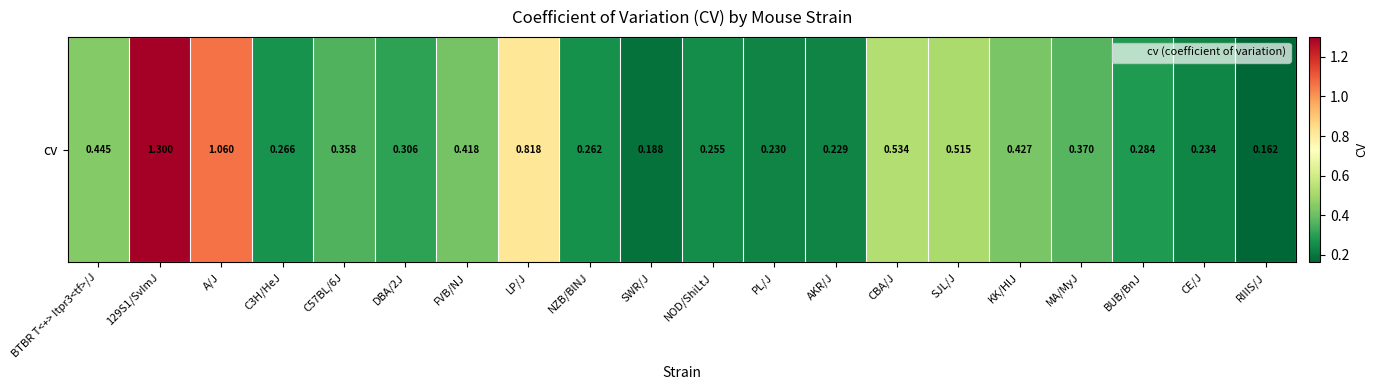

Reading right to left, list all the values displayed in this chart.

0.2	0.2	0.3	0.4	0.4	0.5	0.5	0.2	0.2	0.3	0.2	0.3	0.8	0.4	0.3	0.4	0.3	1.1	1.3	0.4